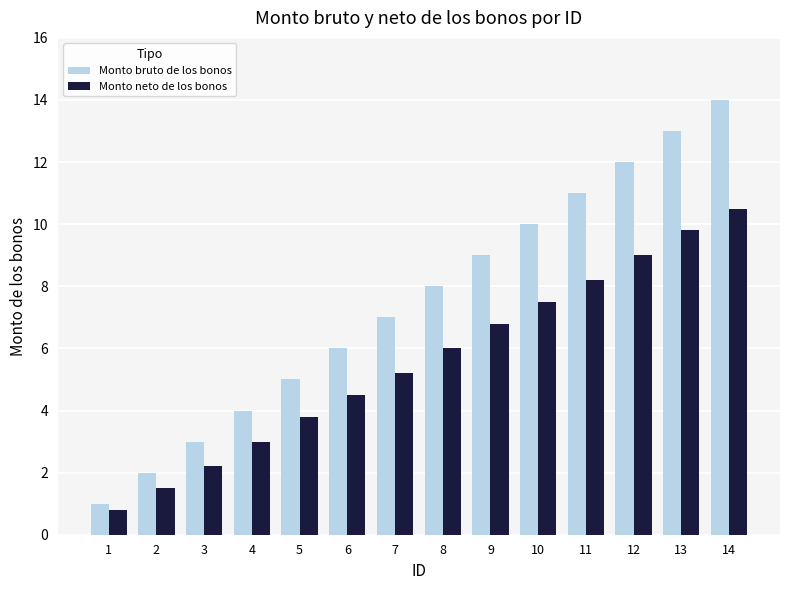

Rank the series by their average value, from lowest to highest.

Monto neto de los bonos, Monto bruto de los bonos